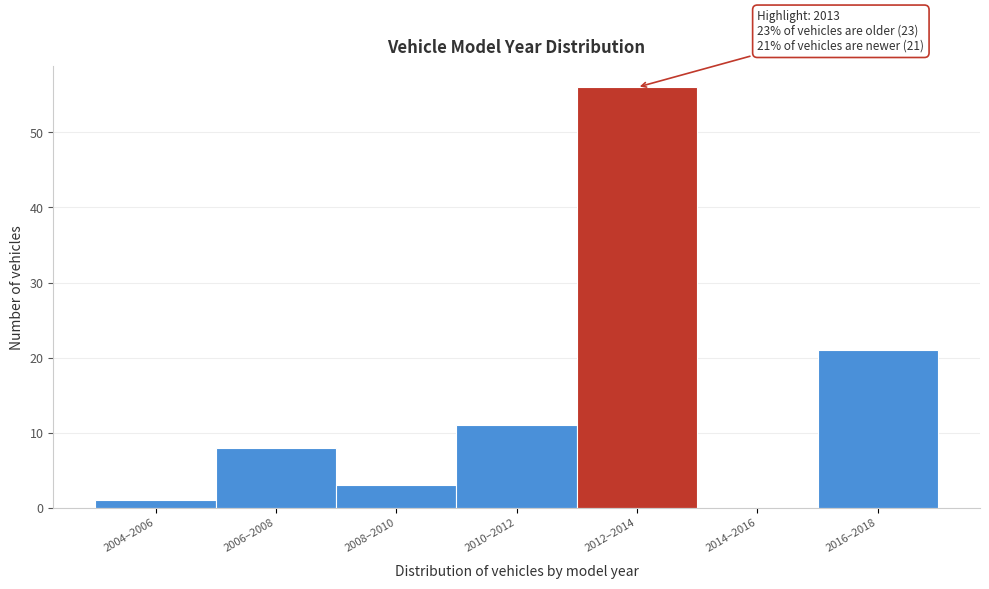

Reading right to left, what are all the values shown in this chart?

2016–2018=21	2014–2016=0	2012–2014=56	2010–2012=11	2008–2010=3	2006–2008=8	2004–2006=1